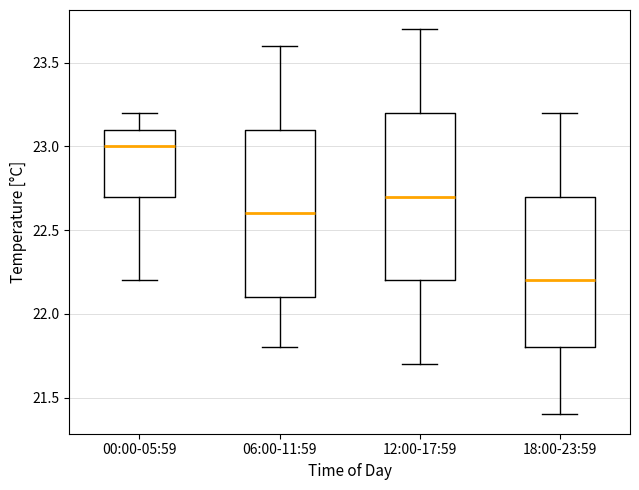

Where does the upper whisker of the box for 00:00-05:59 end on the y-axis? The values are not printed on the chart, so give them approximately, as read against the axis.

23.2